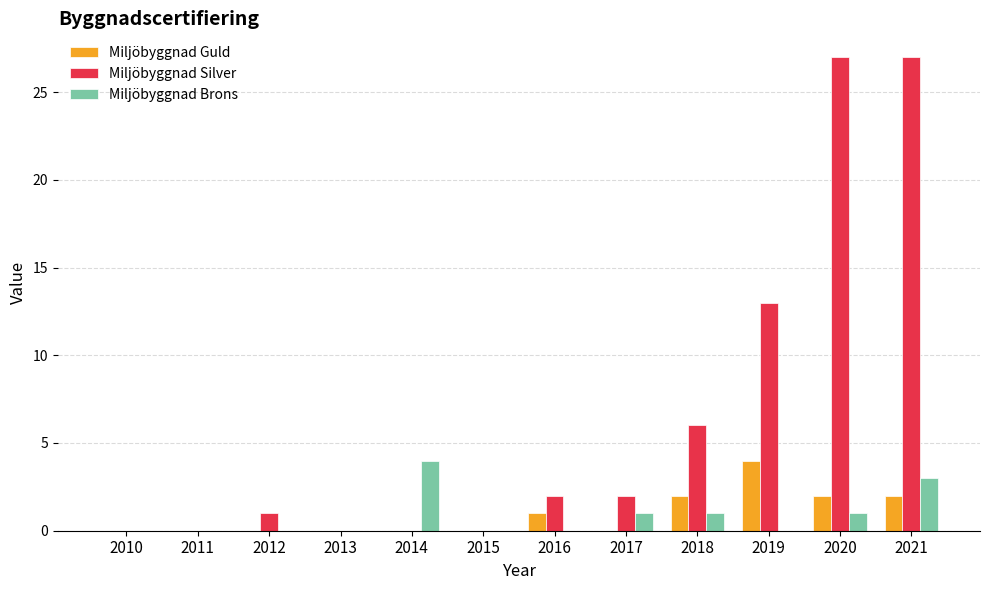

Reading left to right, transcribe all the data shown in this chart.

Miljöbyggnad Guld: 0	0	0	0	0	0	1	0	2	4	2	2
Miljöbyggnad Silver: 0	0	1	0	0	0	2	2	6	13	27	27
Miljöbyggnad Brons: 0	0	0	0	4	0	0	1	1	0	1	3